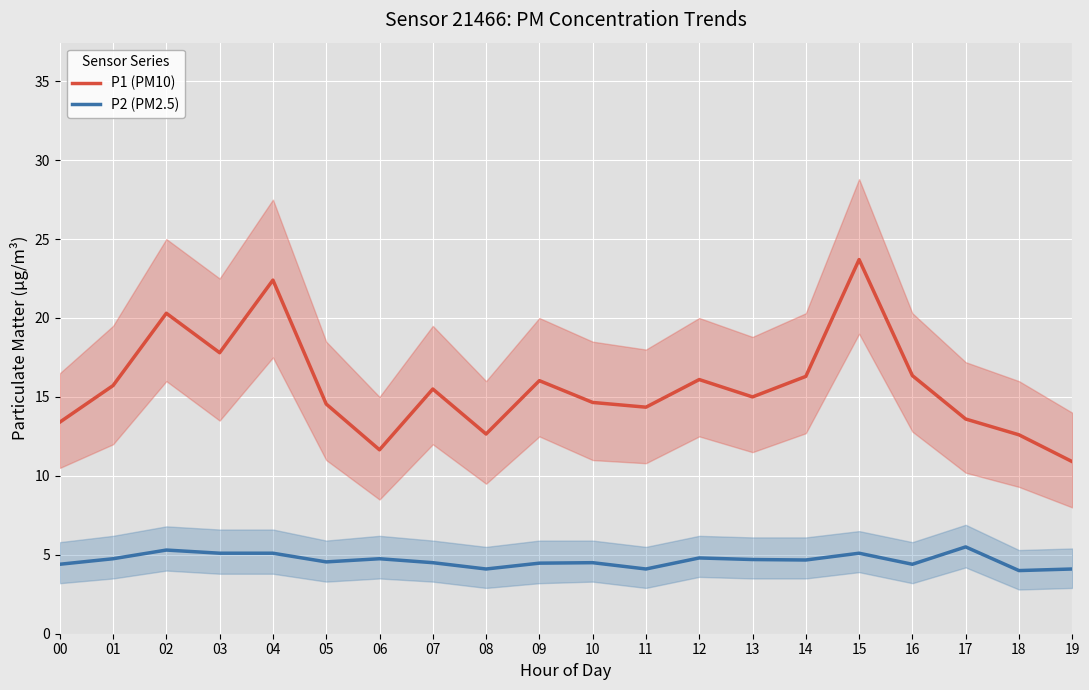

How many data points does each series have?

20